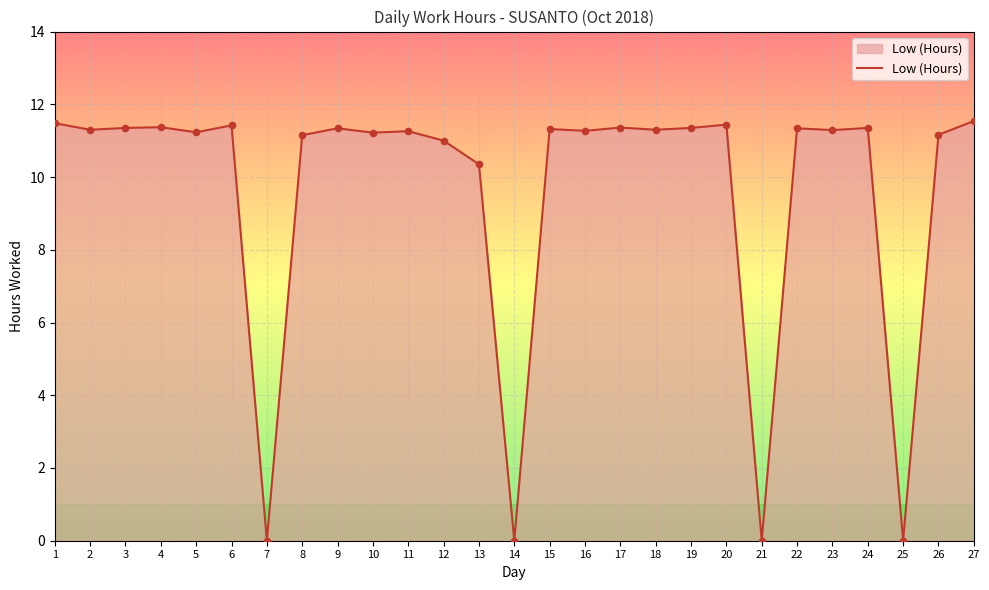

What is the change in value from 4 to 27?

+0.2